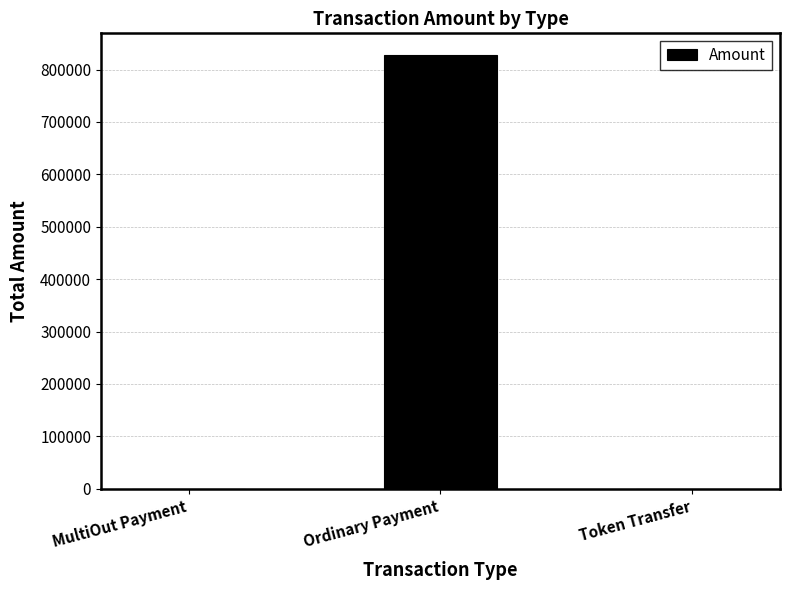

The chart shows a value of 462584.0 at Token Transfer. True or false?

False